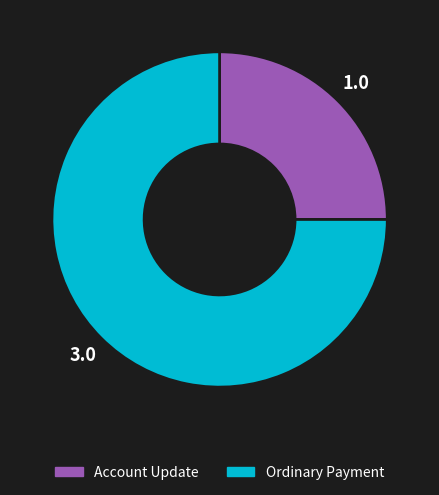

Which slice represents more than half of the pie?

Ordinary Payment